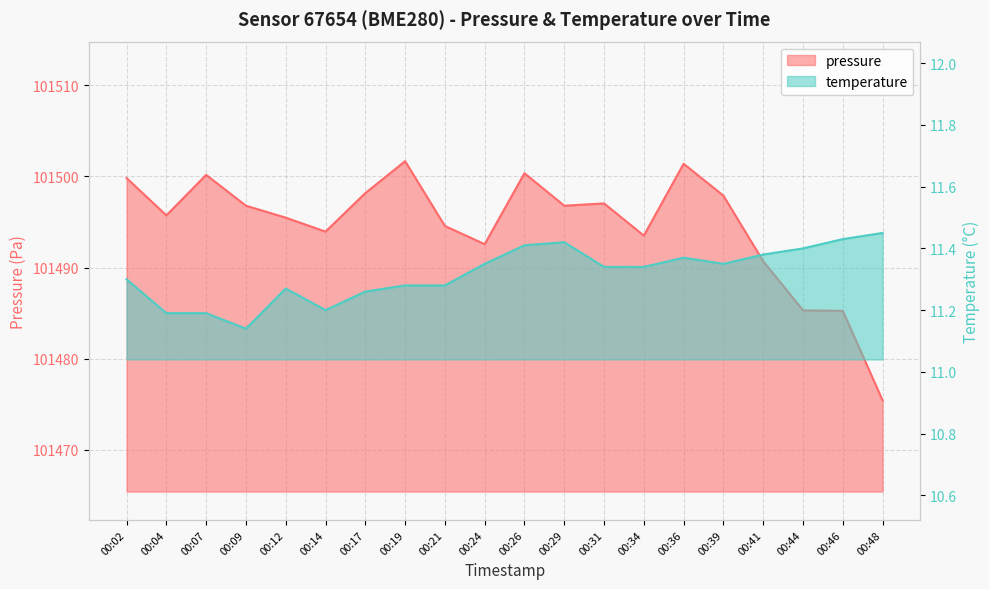

True or false: pressure and temperature cross at least once.

False